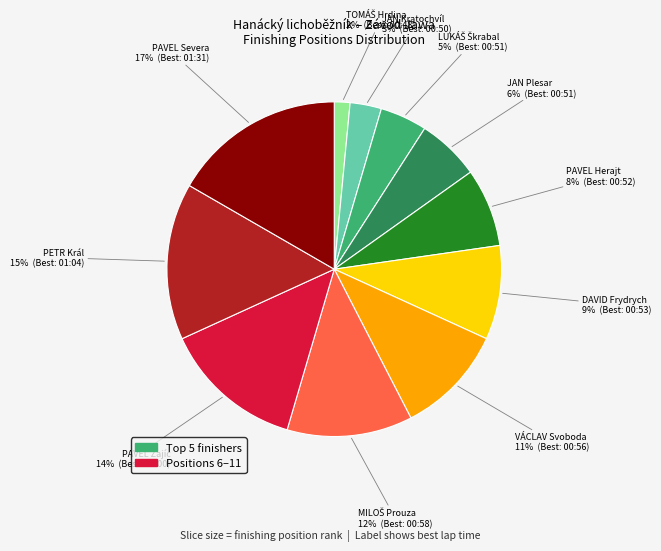

Does any single category account for the majority?

No